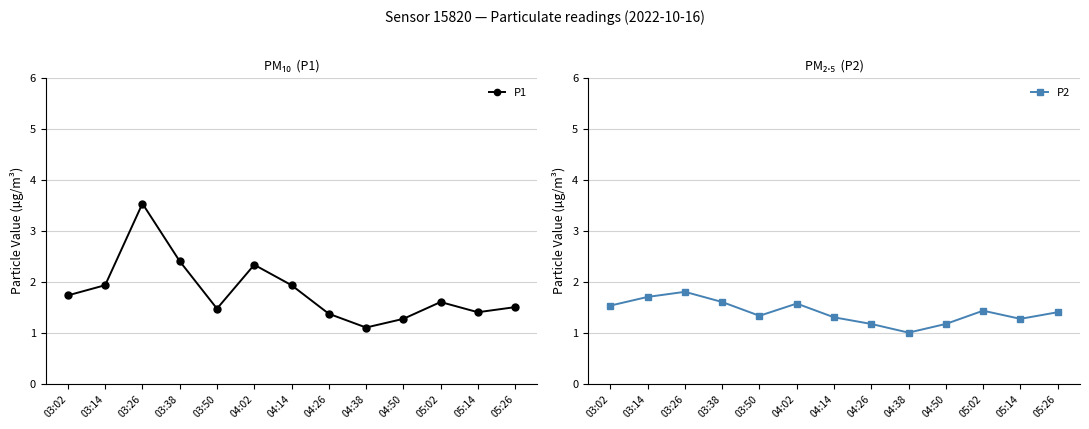

What are all the series names shown in the legend?

P1, P2